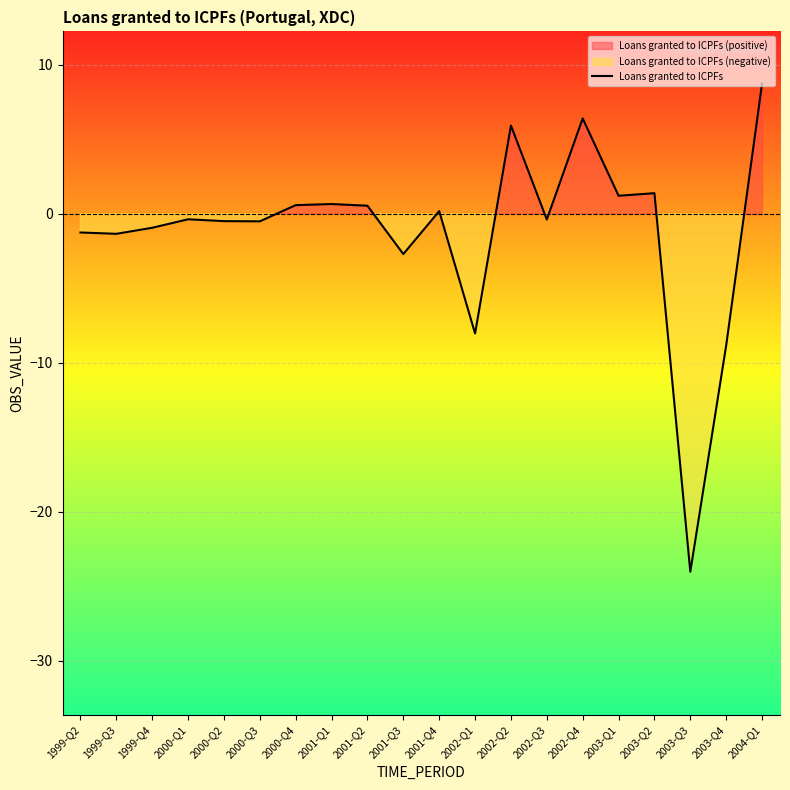

What is the average value?

-1.2